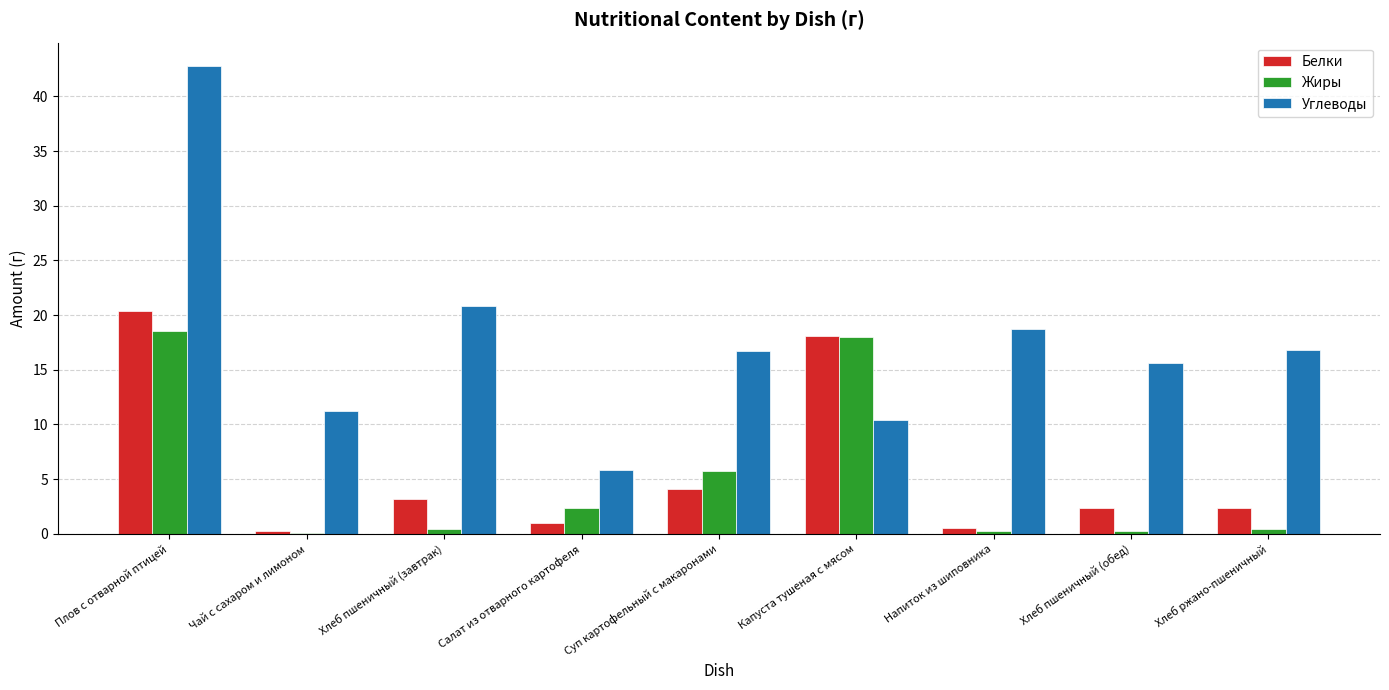

What is the difference between the Жиры values at Хлеб ржано-пшеничный and Напиток из шиповника?

0.2